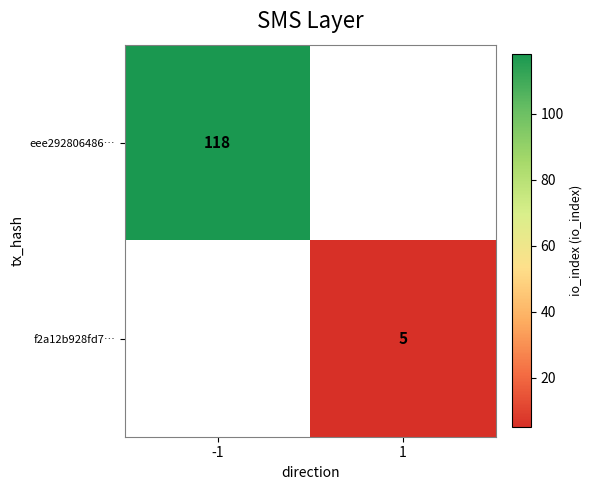

Is it true that f2a12b928fd7… equals 5 at 1?

True